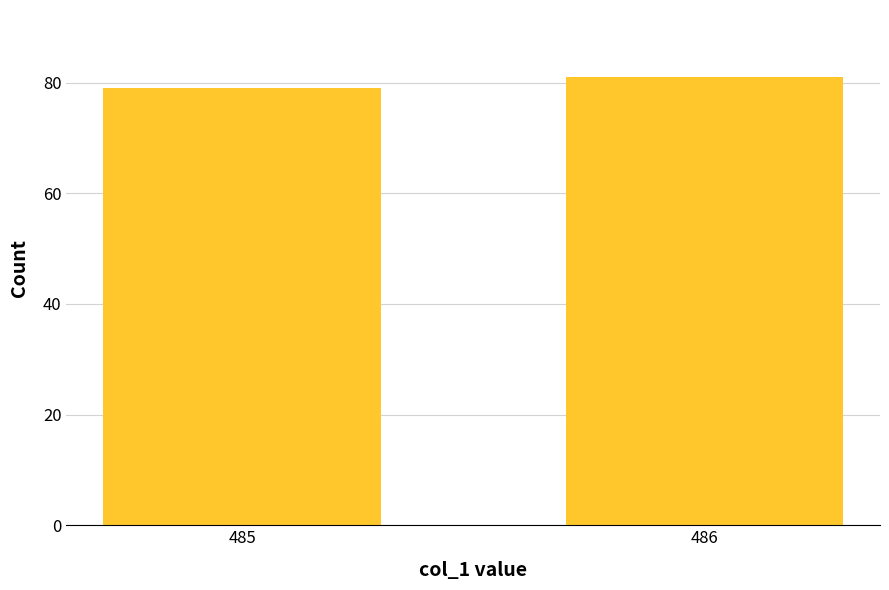

Reading left to right, list all the values displayed in this chart.

79	81